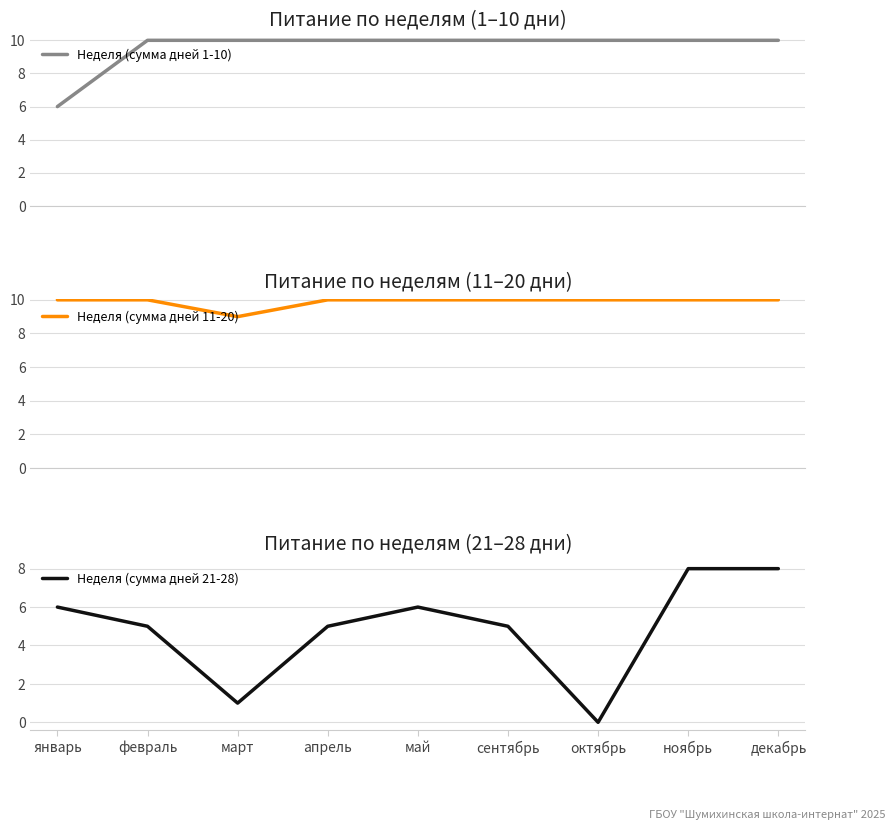

True or false: Неделя (сумма дней 11-20) has a value of 10 at октябрь.

True